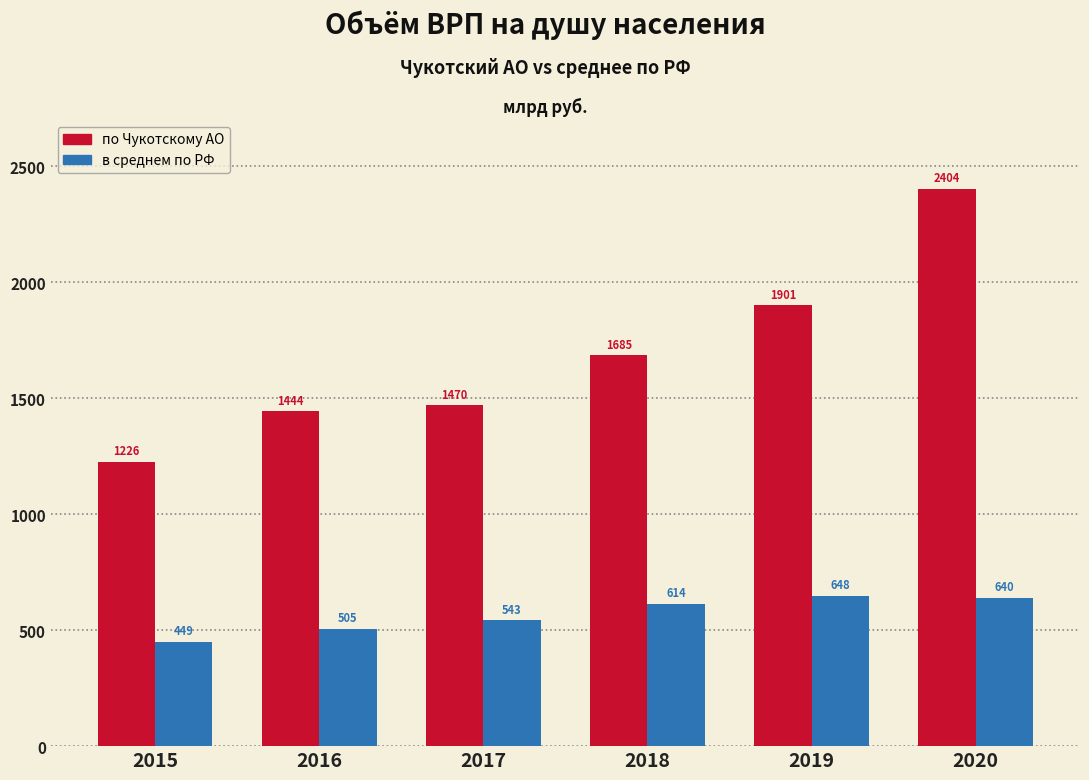

Which series changed the most between 2017 and 2020?

по Чукотскому АО